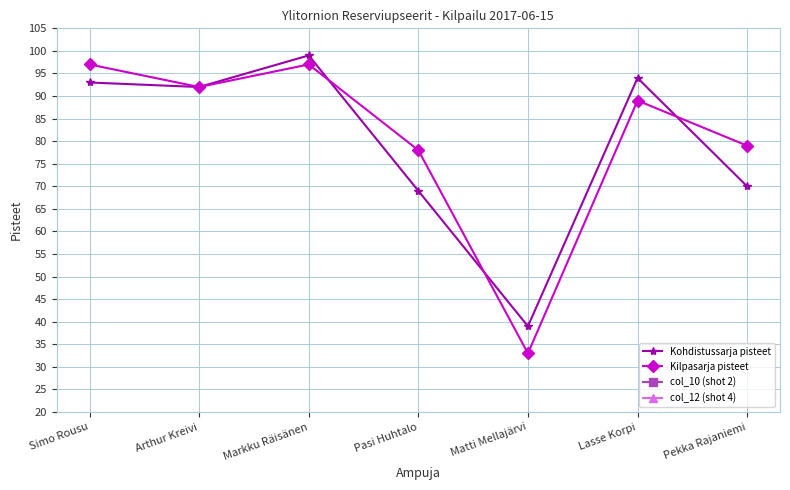

List the series in order of their peak value, lowest first.

col_10 (shot 2), col_12 (shot 4), Kilpasarja pisteet, Kohdistussarja pisteet